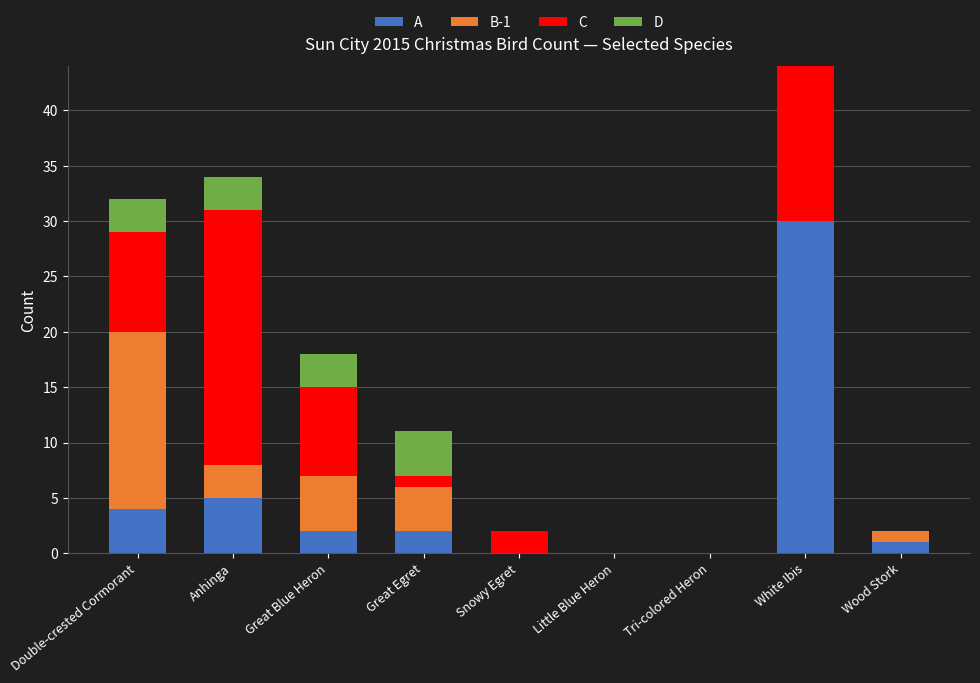

What is the sum of all A values?

44